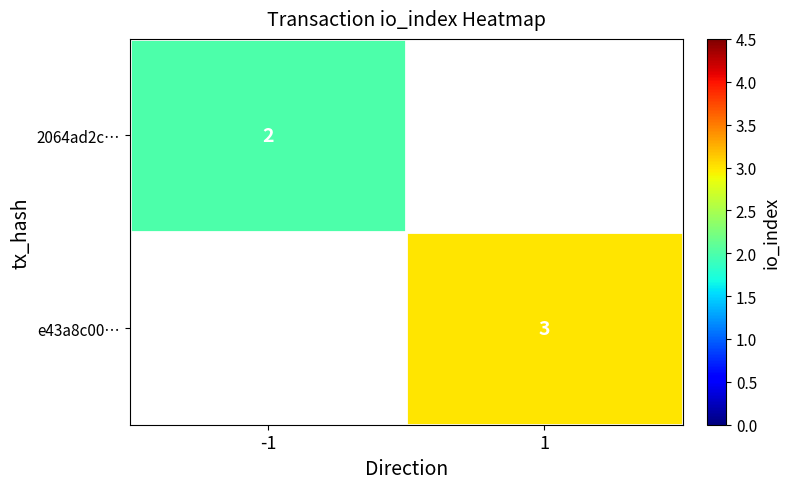

Rank the series by their maximum value, from lowest to highest.

2064ad2c…, e43a8c00…